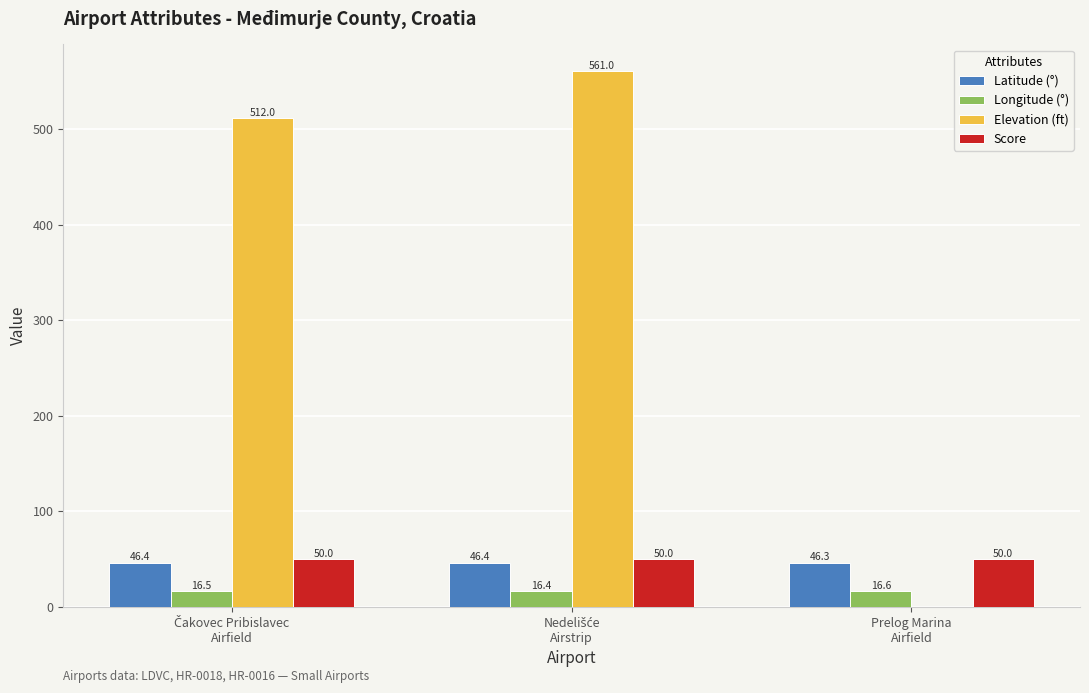

How many positive values does the Elevation (ft) series have?

2